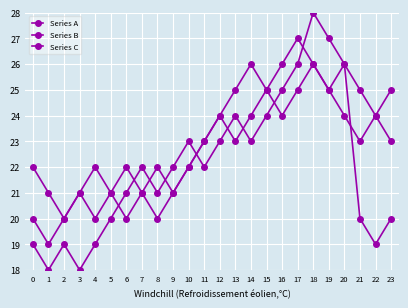

How many lines are shown in the chart?

3